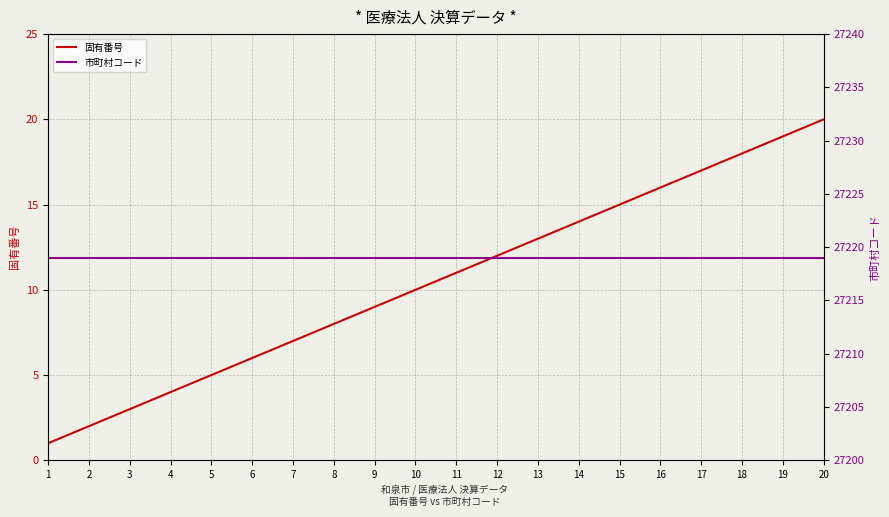

At which category is the sum across all series the highest?

20